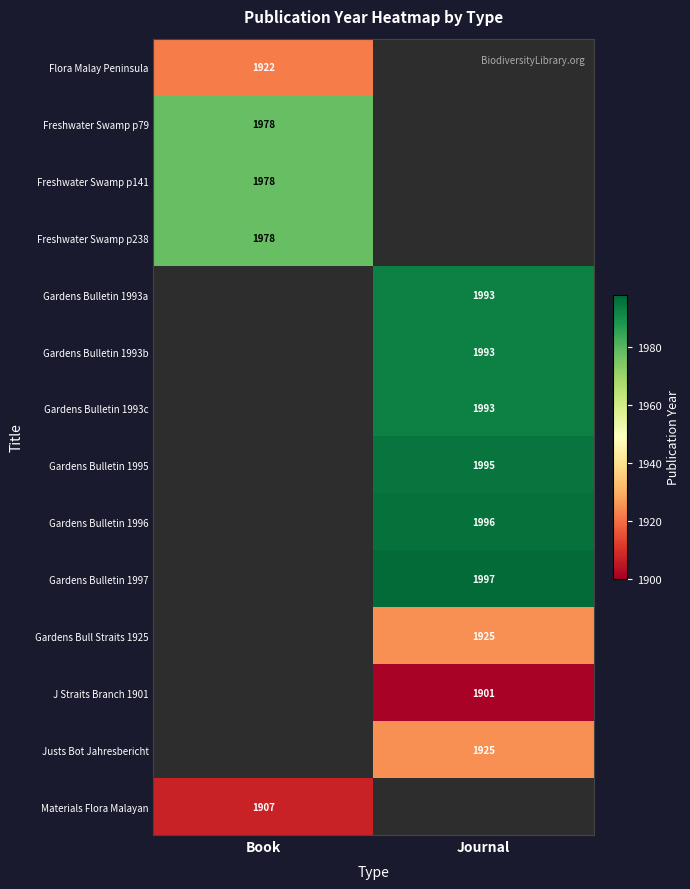

What is the difference between the highest and lowest values at Book?

71.0